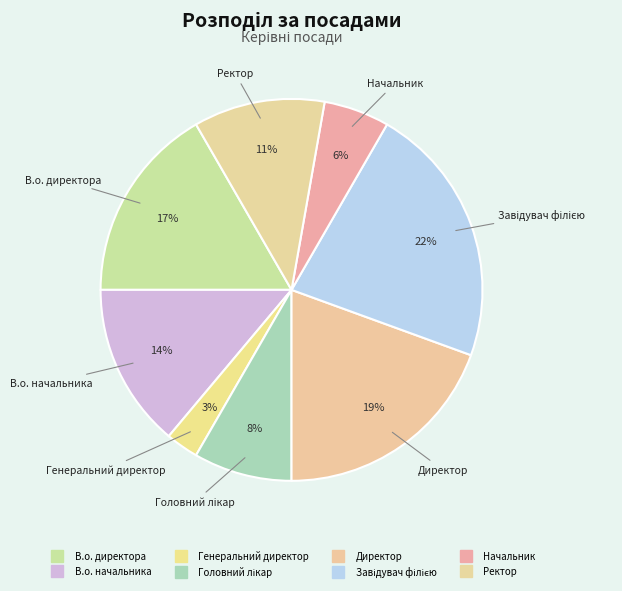

To the nearest percent, what is the average slice percentage?

12%